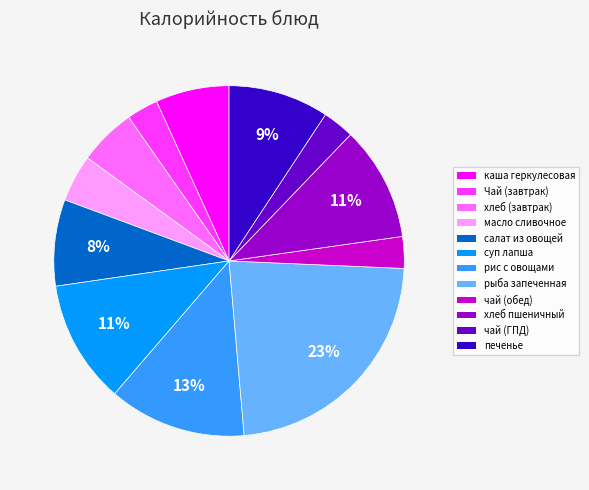

Does any single category account for the majority?

No